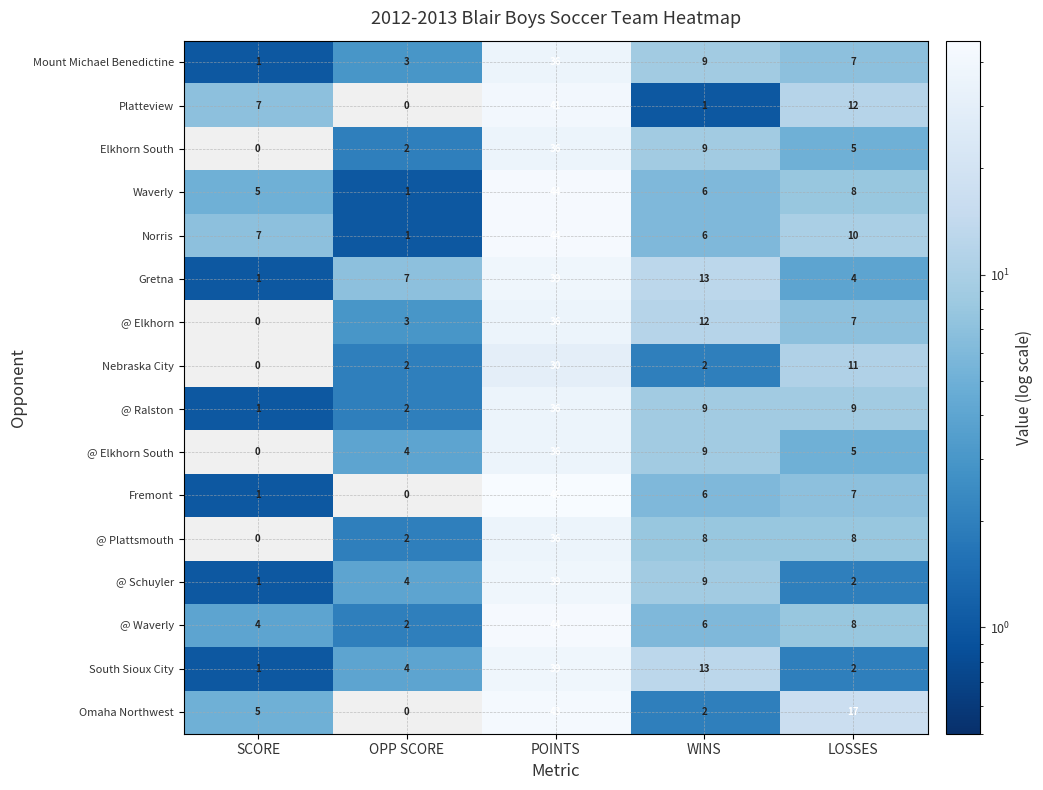

What is the spread (max minus min) of values at WINS?

12